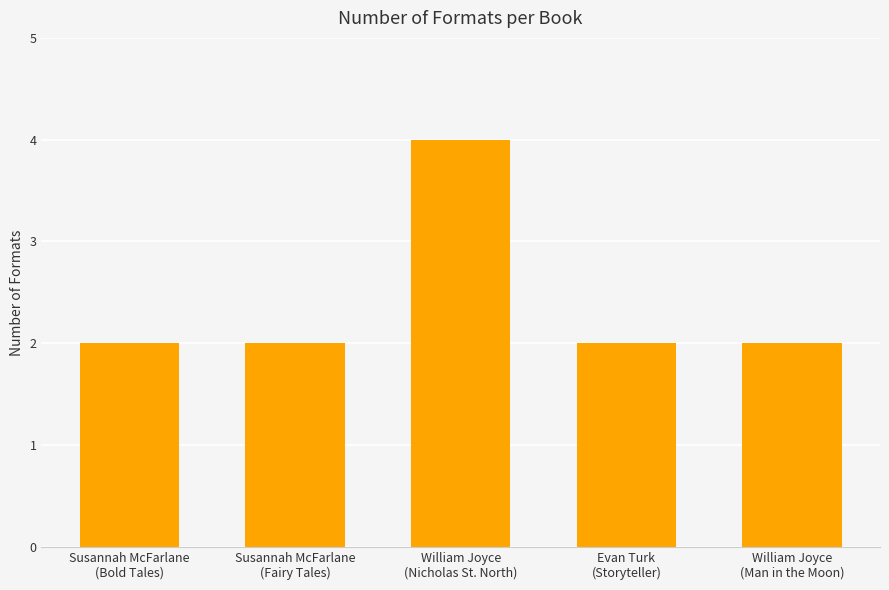

What is the label of the 1st bar from the left?

Susannah McFarlane
(Bold Tales)